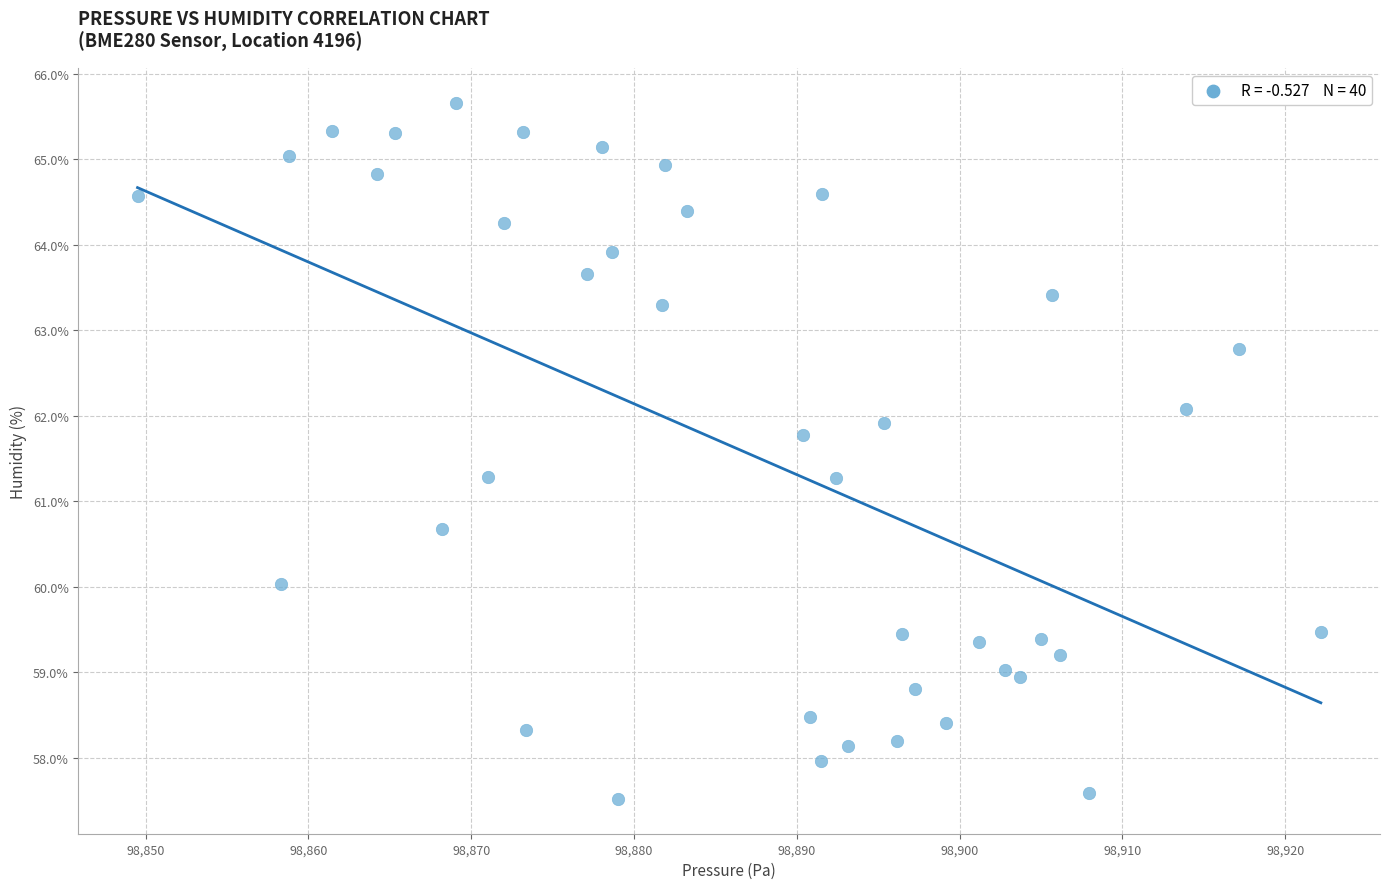

What is the range of X values (max minus min)?

72.7